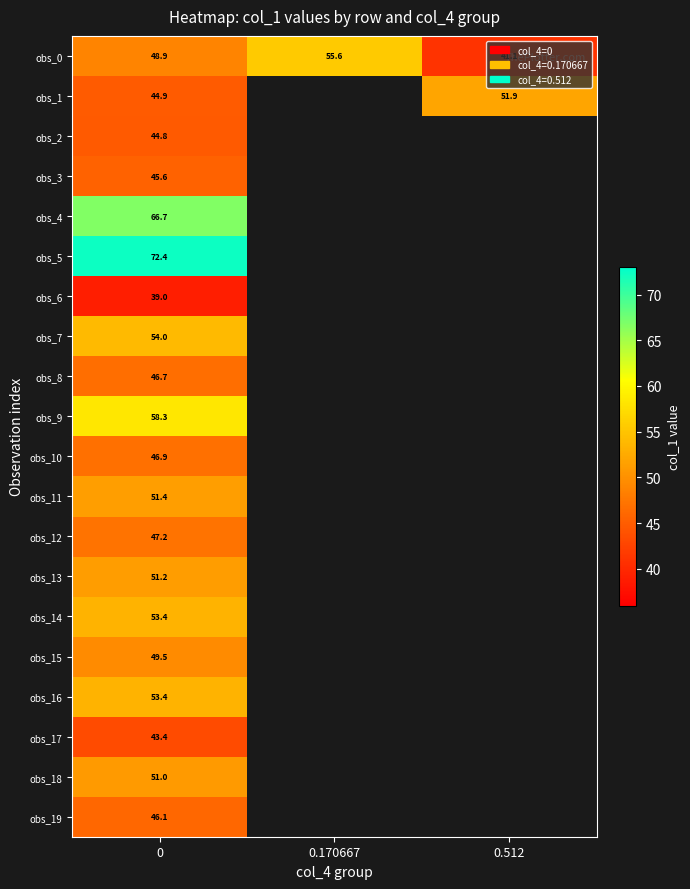

Count the number of data series in this chart.

20